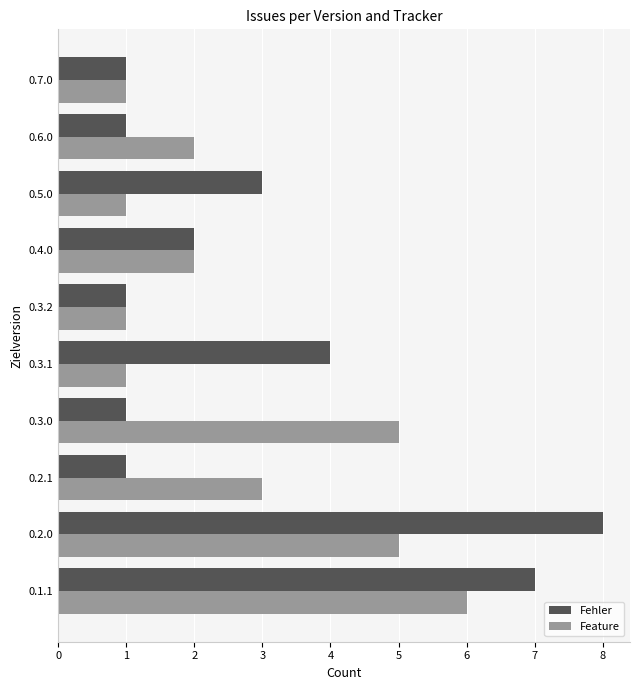

The value of Feature at 0.3.2 is 1. True or false?

True